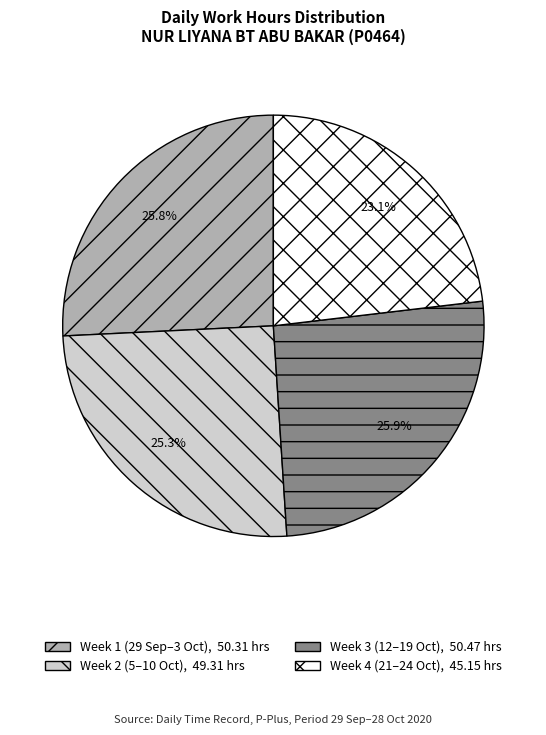

Is there a majority slice in this chart?

No